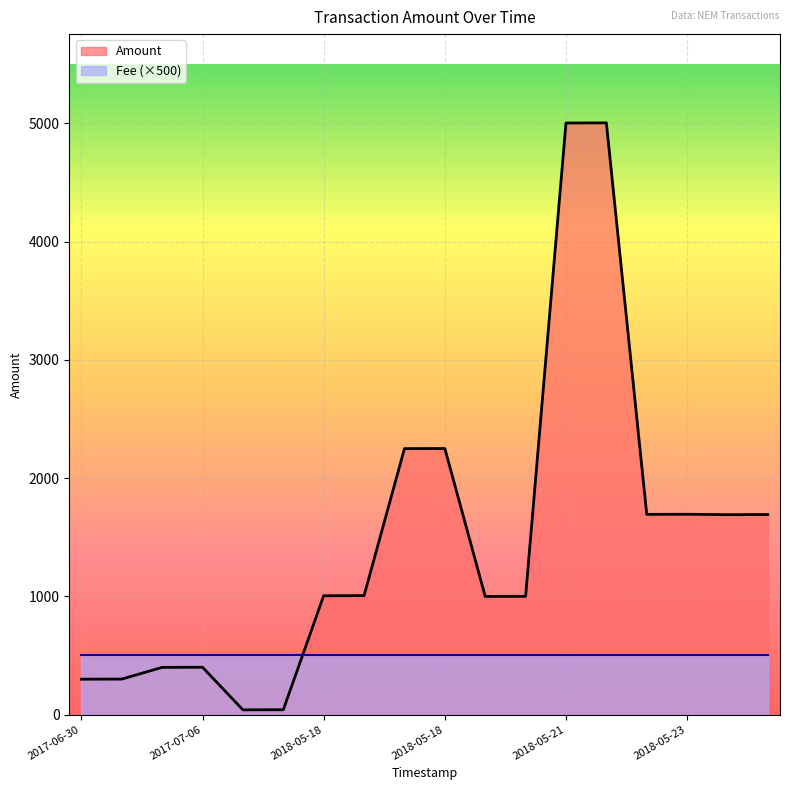

Approximately how many times larger is the value at 2017-07-06 compared to 2018-05-18?

0.4